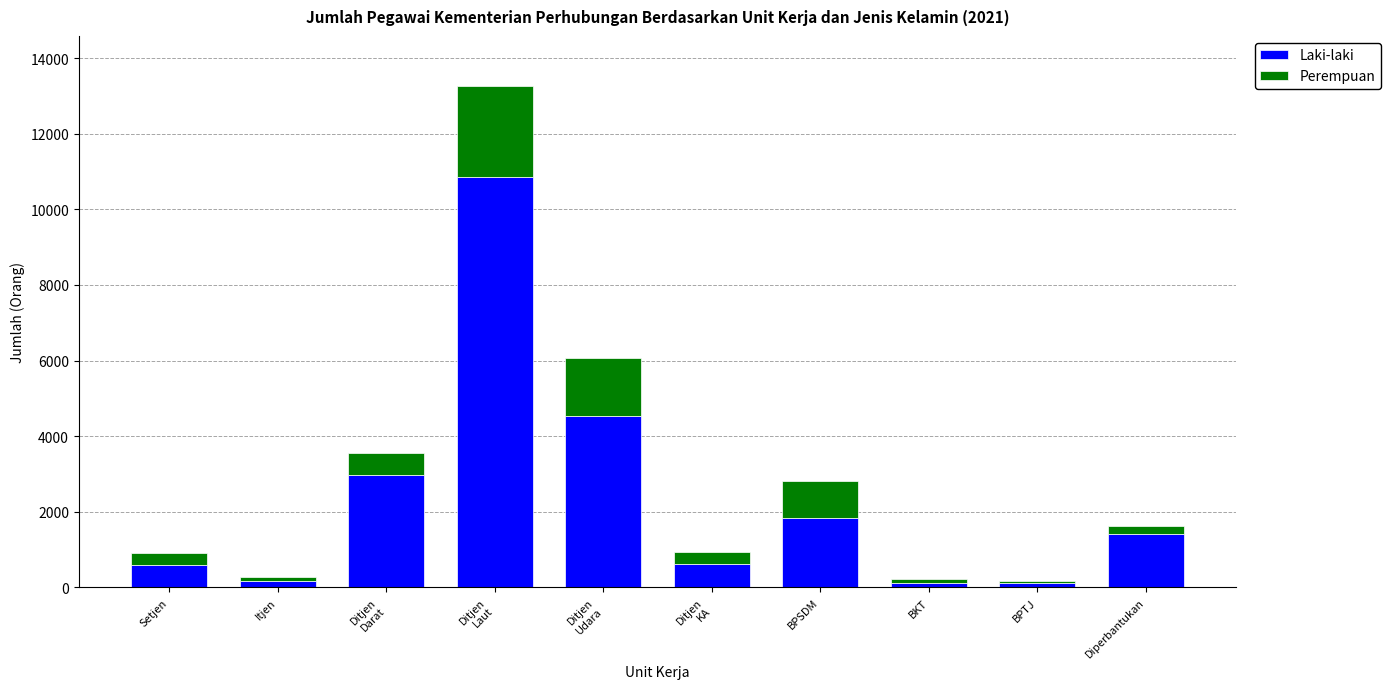

What are all the series names shown in the legend?

Laki-laki, Perempuan